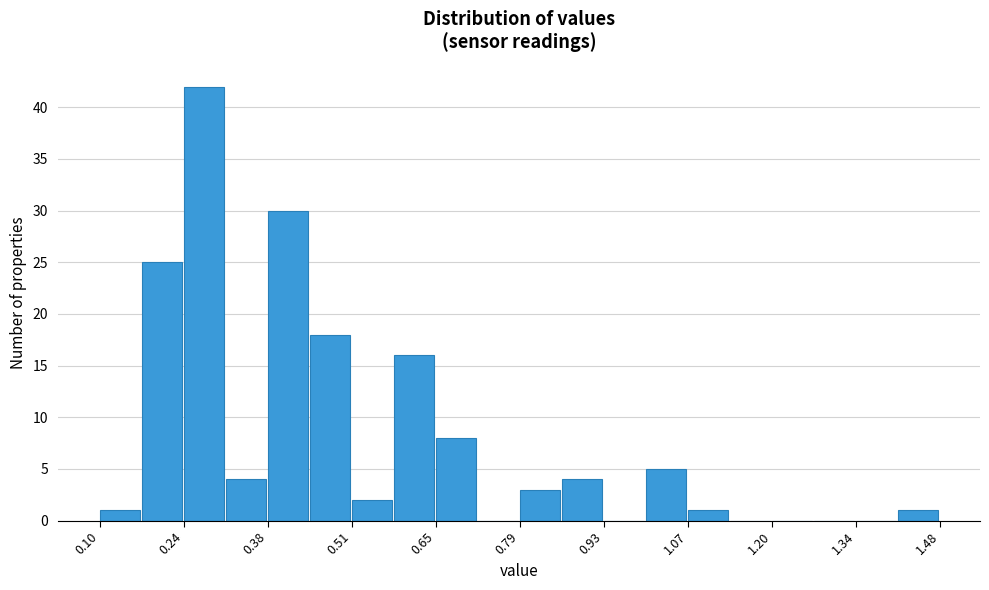

Around what value on the x-axis is the tallest bar? Give the approximate position of its centre, as read against the axis.

0.28